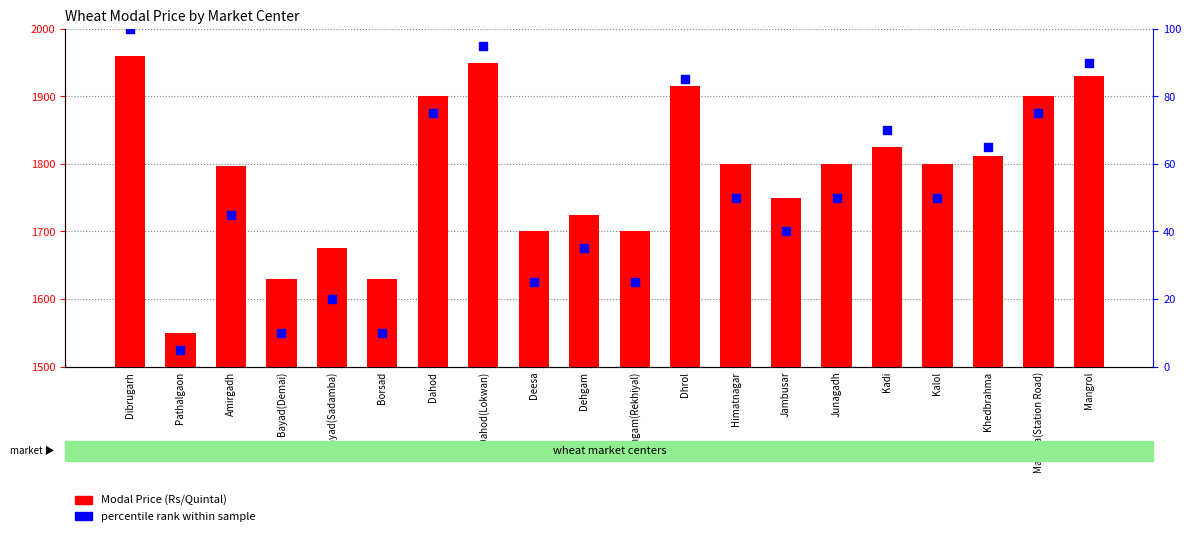

Which series contains the lowest Y value?

percentile rank within sample